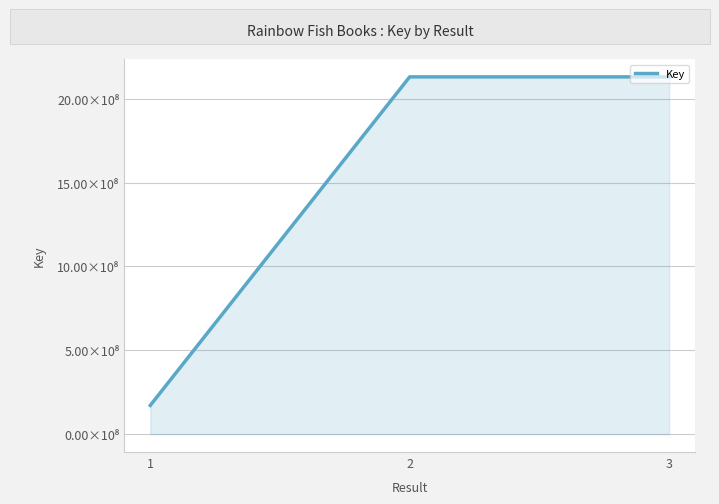

Is this an area chart (filled region under the line)?

Yes